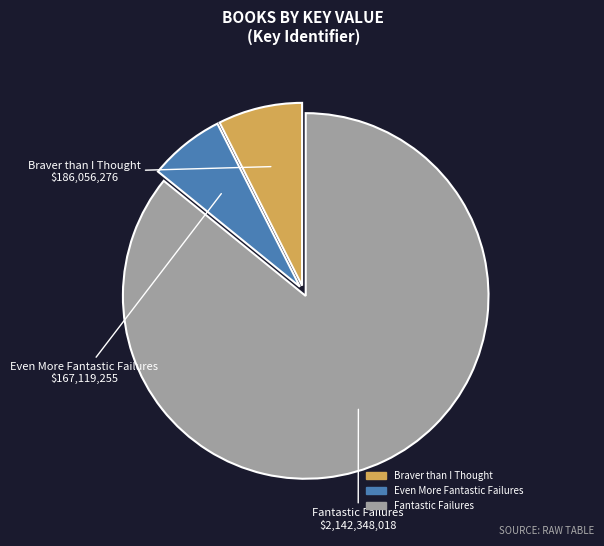

Does Fantastic Failures represent more than half of the total?

Yes